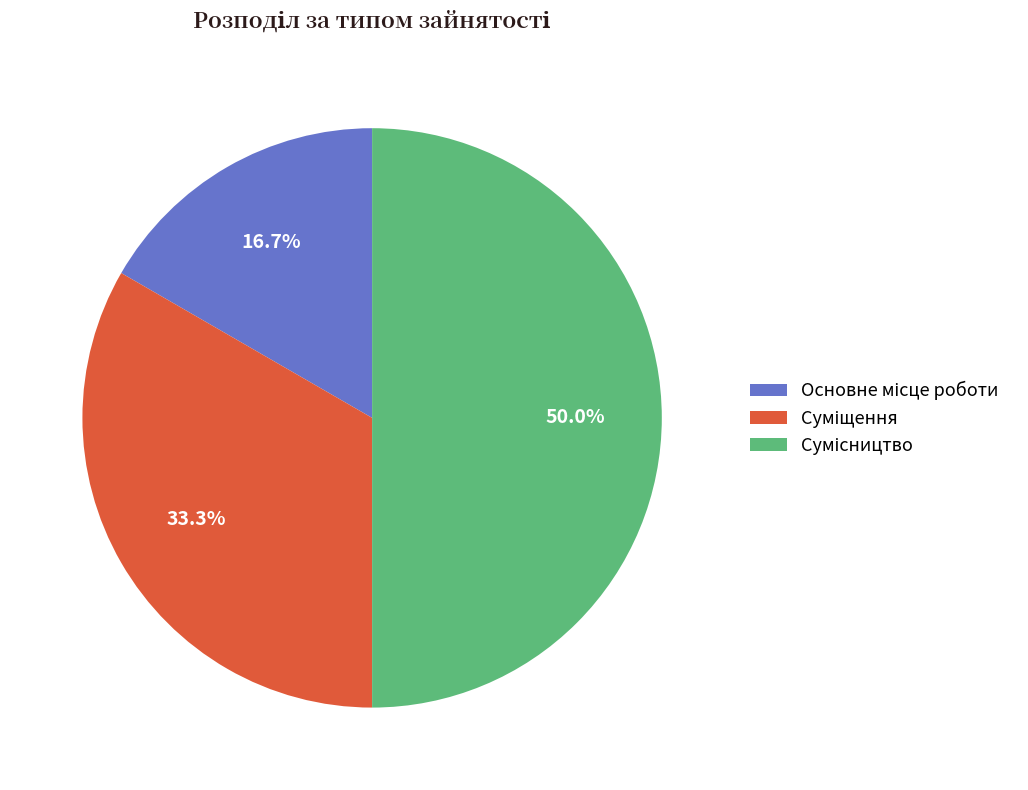

How many segments does this pie chart have?

3